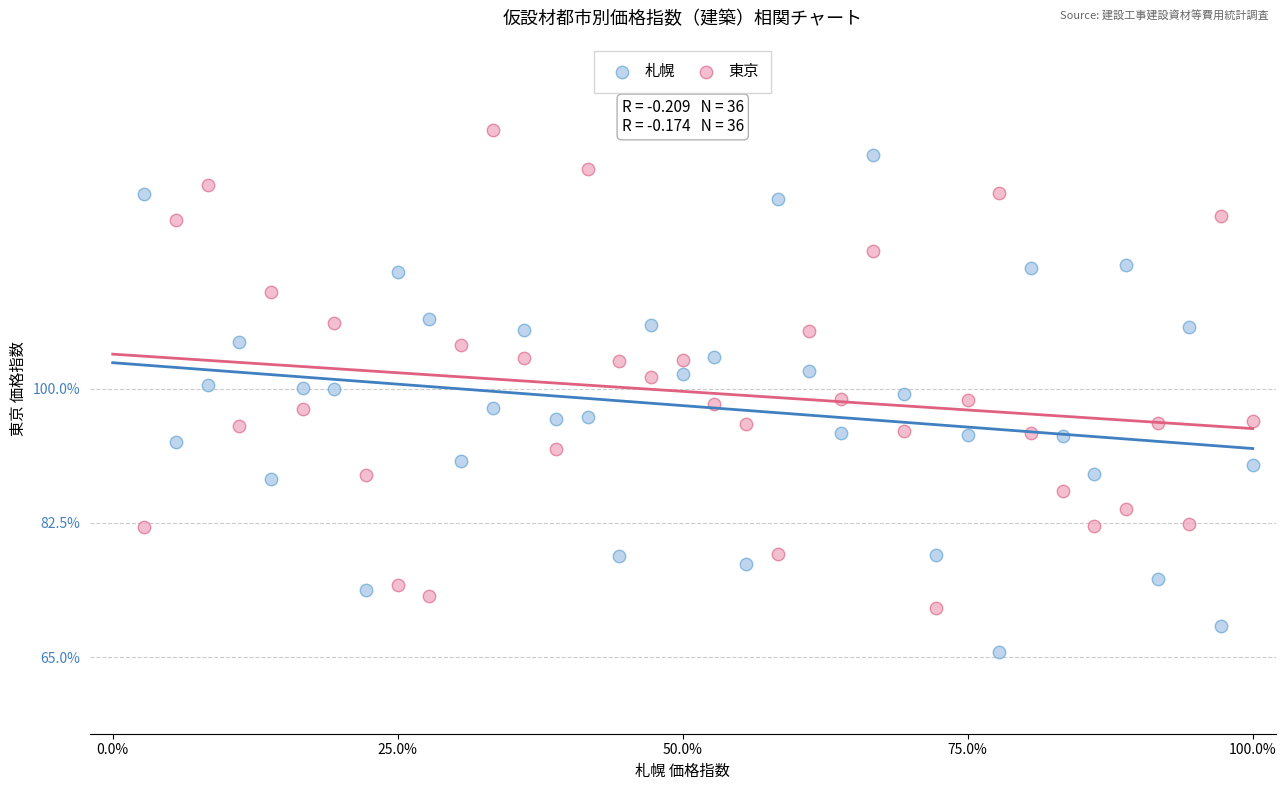

Across all data points, what is the range of Y values (max minus min)?

68.0